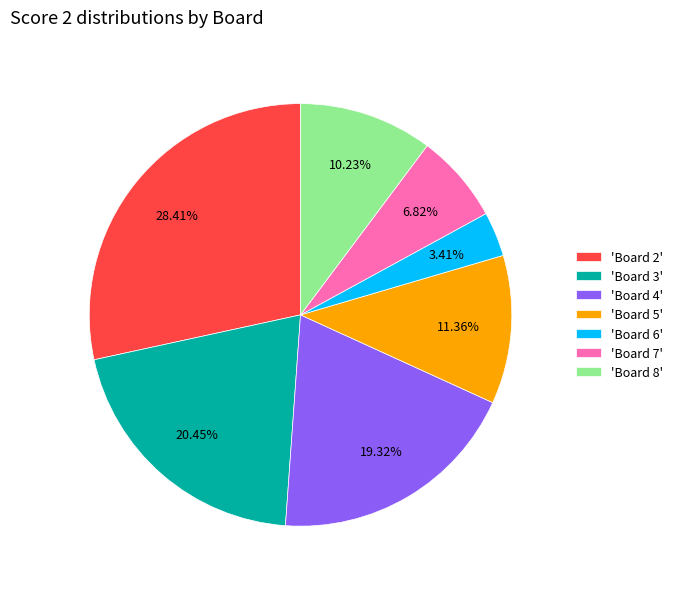

Is the sum of 'Board 7' and 'Board 4' greater than half?

No